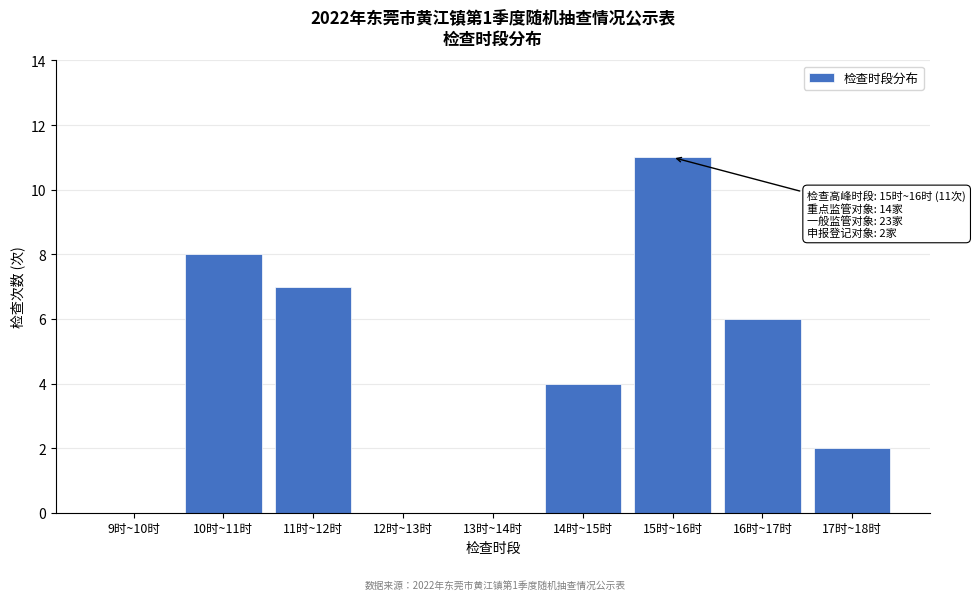

Reading left to right, list all the values displayed in this chart.

9时~10时=0	10时~11时=8	11时~12时=7	12时~13时=0	13时~14时=0	14时~15时=4	15时~16时=11	16时~17时=6	17时~18时=2